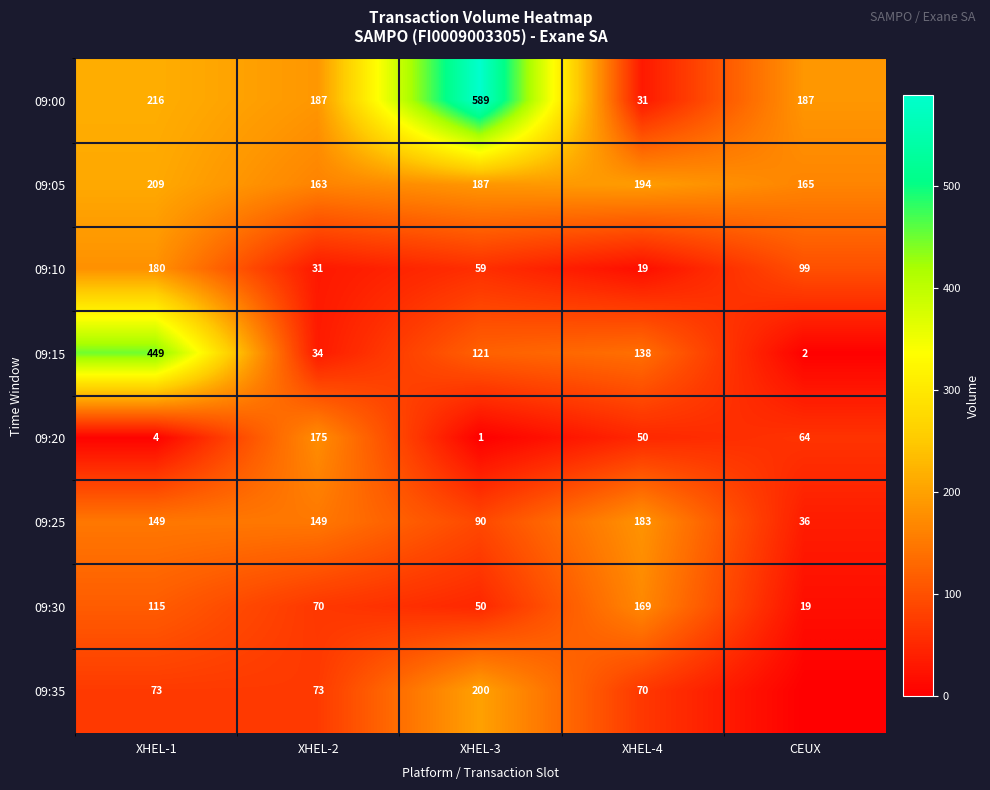

Is it true that 09:00 equals 6 at XHEL-4?

False